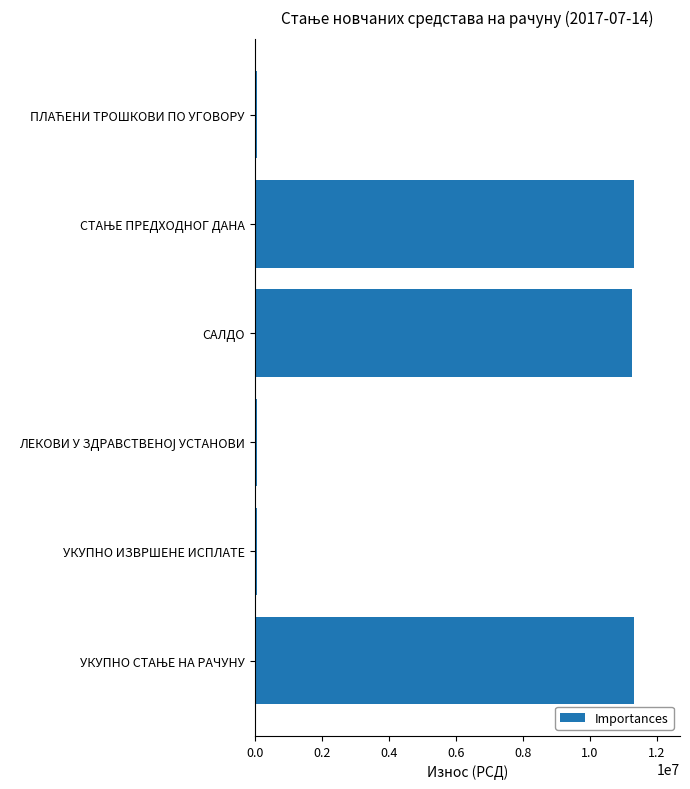

Reading top to bottom, list all the values displayed in this chart.

79396.8	11328668.7	11249271.9	79396.8	79396.8	11328668.7